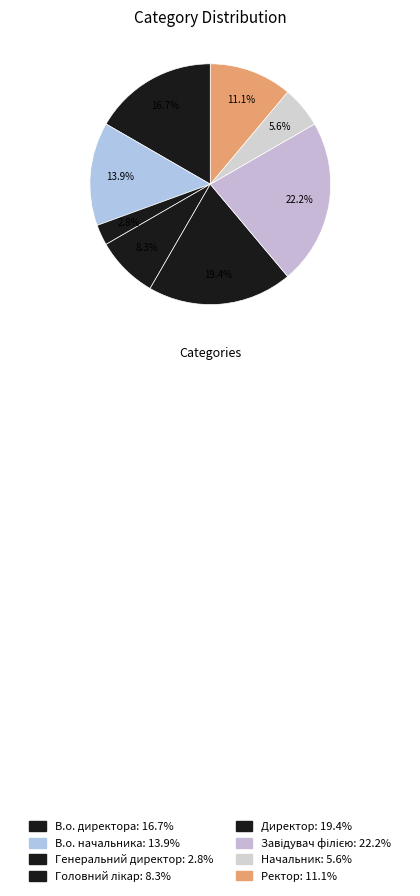

Which slice is the smallest?

Генеральний директор